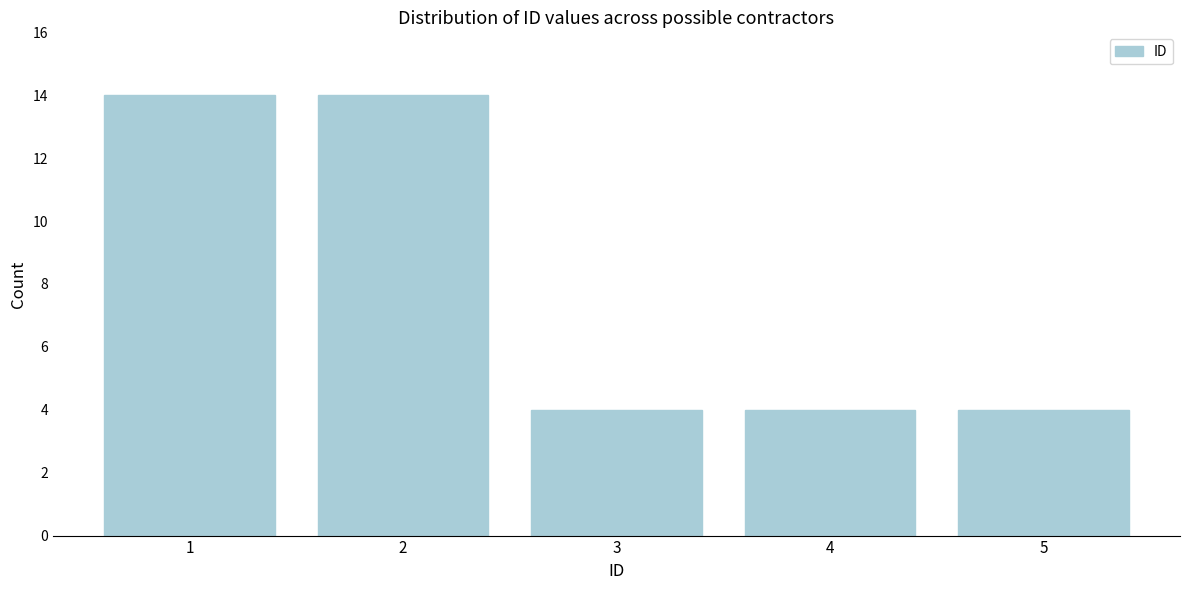

Reading left to right, what are all the values shown in this chart?

1=14	2=14	3=4	4=4	5=4